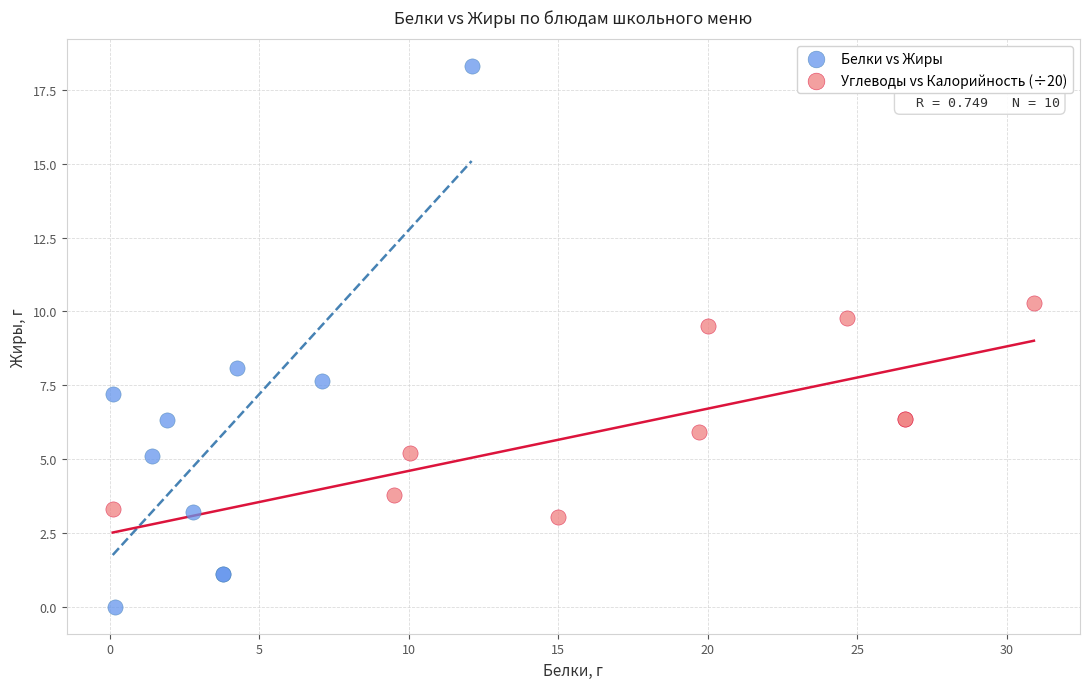

Which series reaches the minimum Y coordinate?

Белки vs Жиры